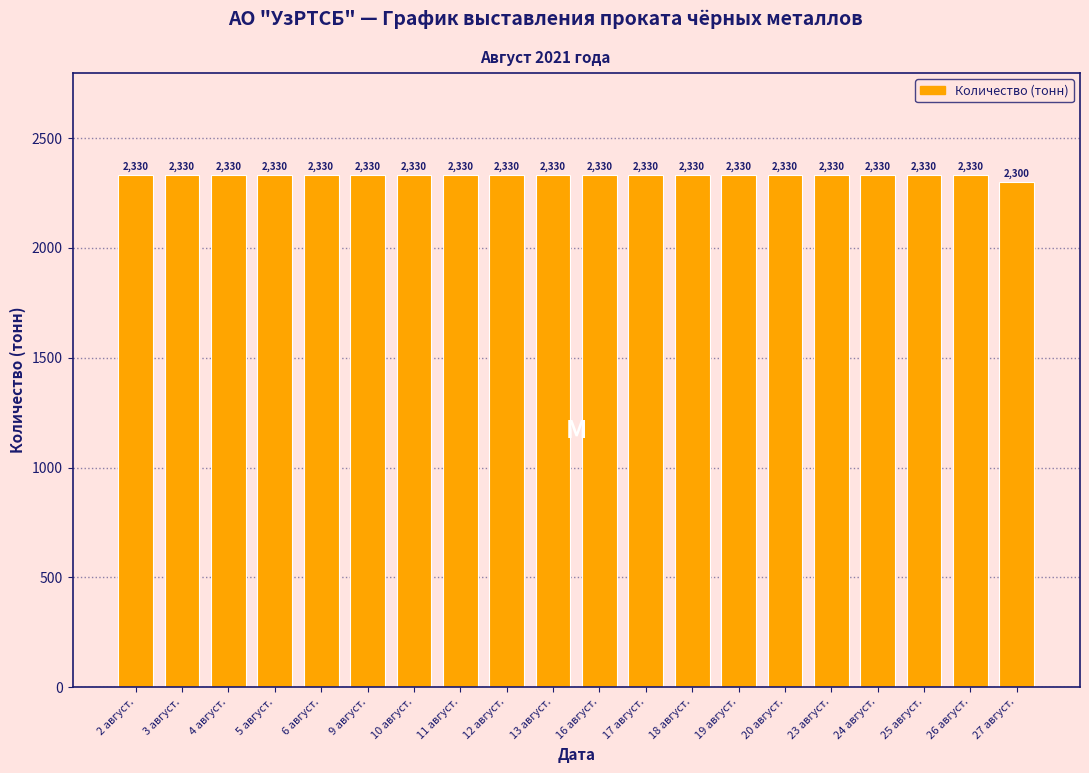

Reading left to right, transcribe all the data shown in this chart.

2 август.=2330	3 август.=2330	4 август.=2330	5 август.=2330	6 август.=2330	9 август.=2330	10 август.=2330	11 август.=2330	12 август.=2330	13 август.=2330	16 август.=2330	17 август.=2330	18 август.=2330	19 август.=2330	20 август.=2330	23 август.=2330	24 август.=2330	25 август.=2330	26 август.=2330	27 август.=2300